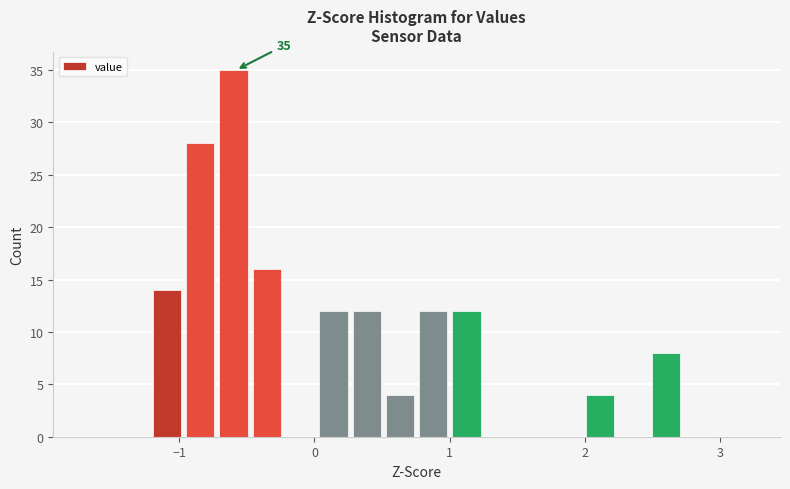

Around what value on the x-axis is the tallest bar? Give the approximate position of its centre, as read against the axis.

-0.6